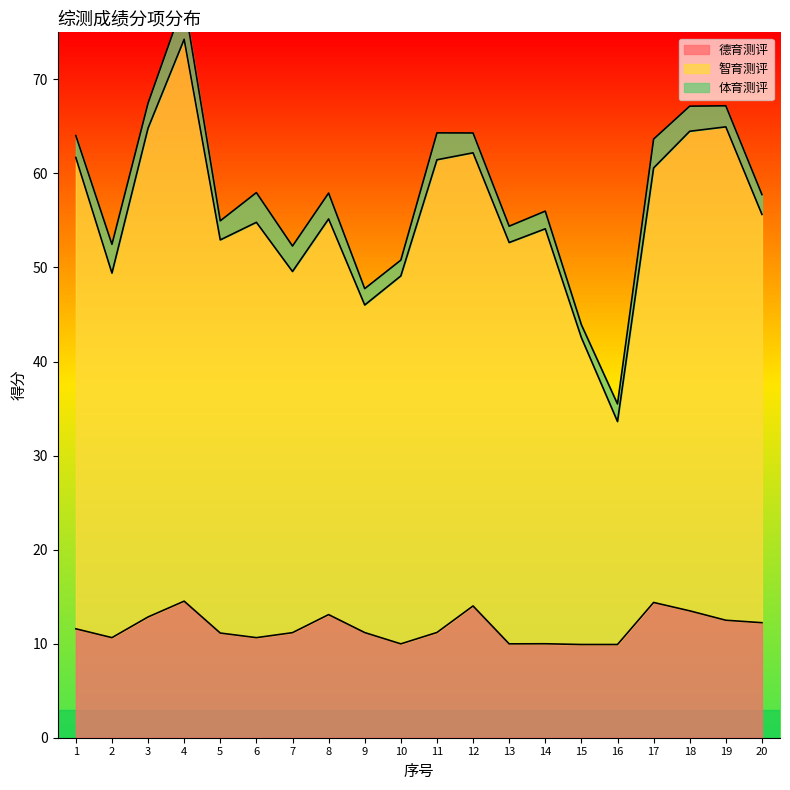

What is the lowest value of the 德育测评 series?

9.9